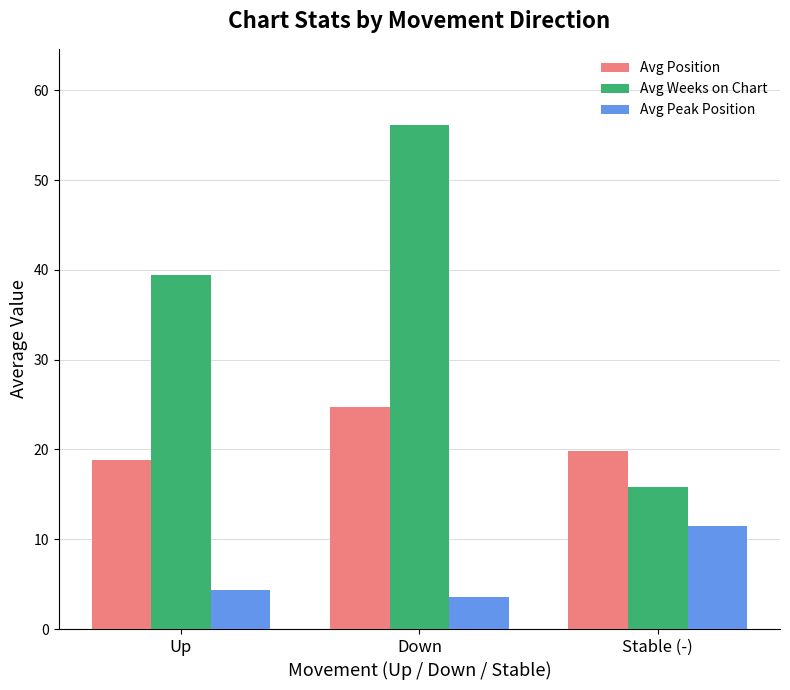

What is the value of the Avg Position bar at the 3rd from the left?

19.8